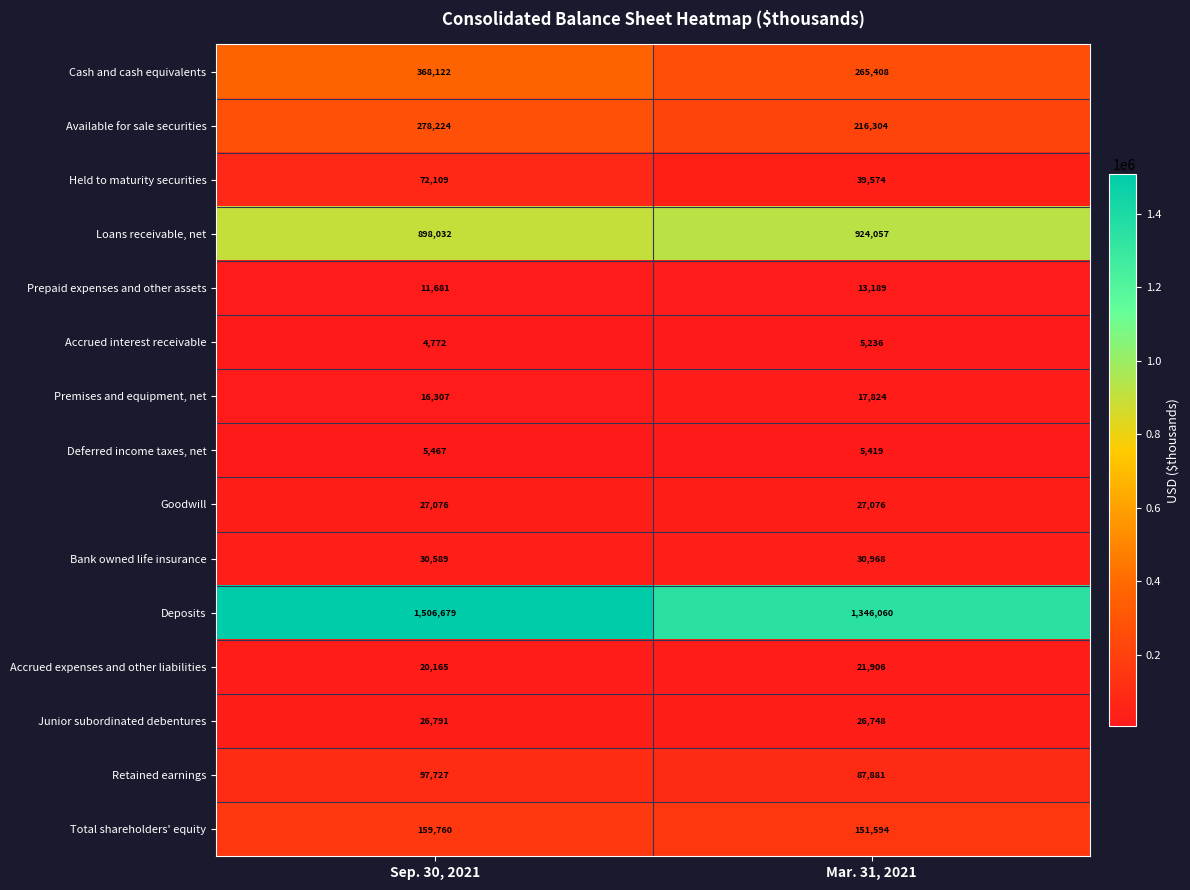

At which category is the sum across all series the highest?

Sep. 30, 2021